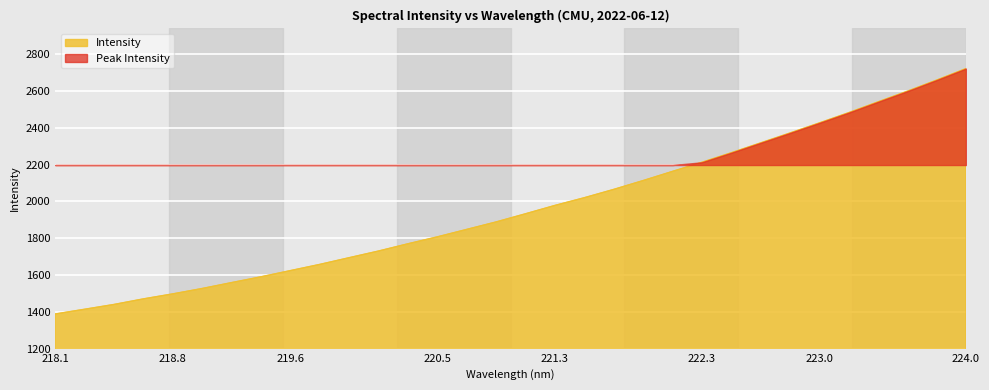

Which category has the highest value in the Intensity series?

224.0